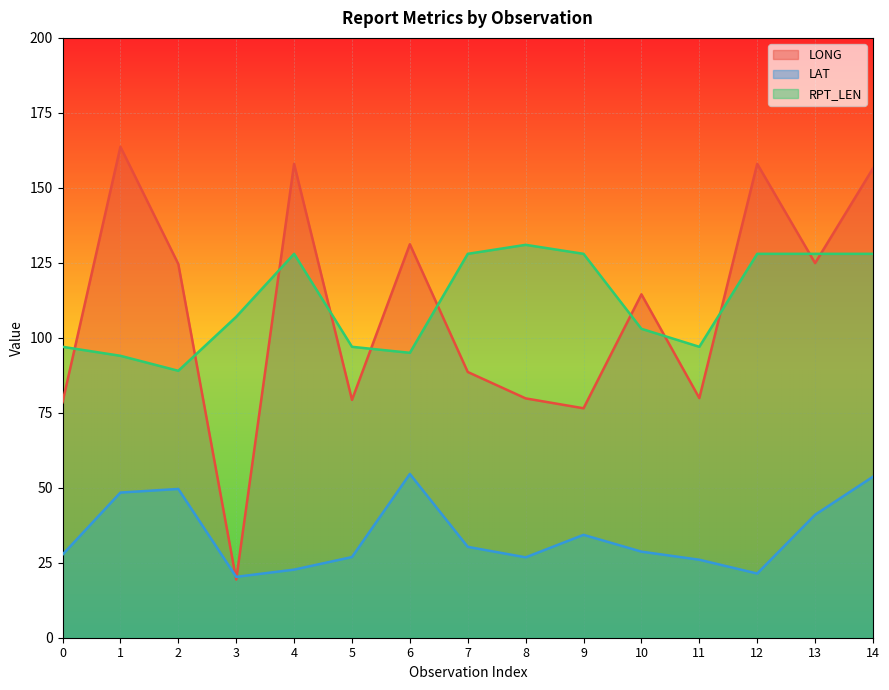

What is the value of the RPT_LEN point at the 7th from the left?

95.0